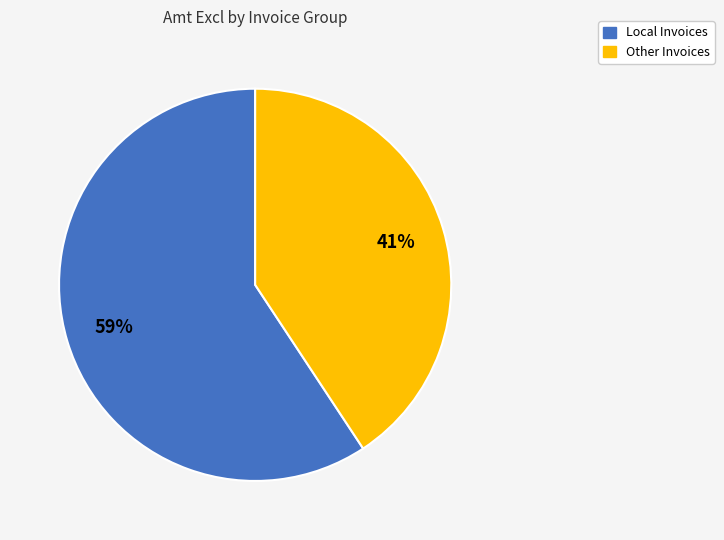

To the nearest percent, what is the average slice percentage?

50%